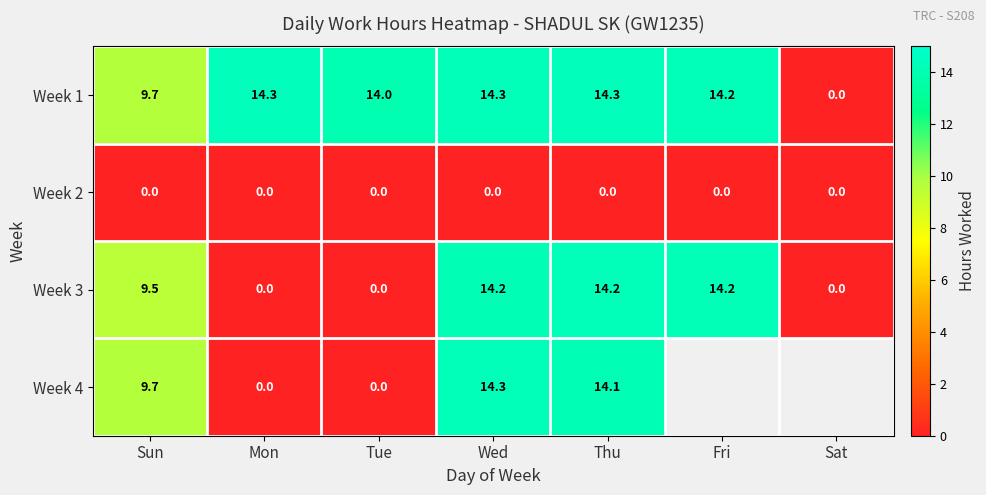

At which label does Week 1 first exceed 14?

Mon